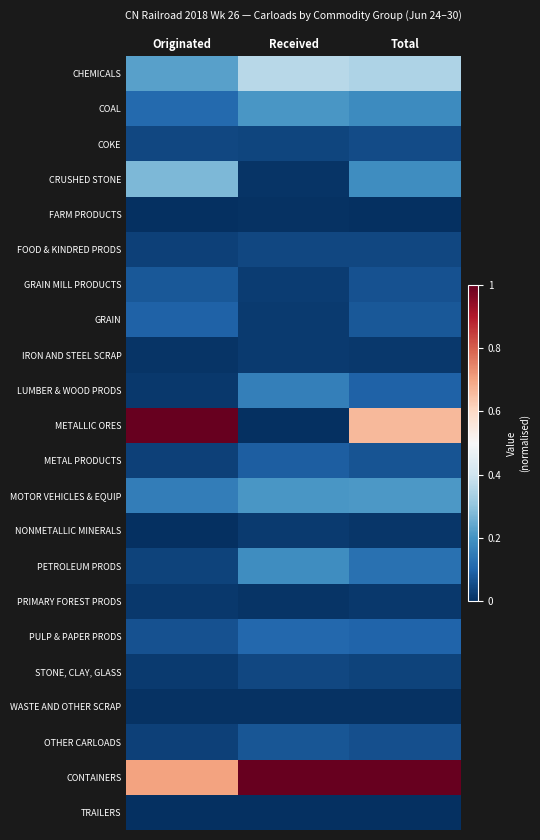

List the series in order of their peak value, highest first.

METALLIC ORES, CONTAINERS, CHEMICALS, CRUSHED STONE, MOTOR VEHICLES & EQUIP, COAL, PETROLEUM PRODS, LUMBER & WOOD PRODS, PULP & PAPER PRODS, GRAIN, METAL PRODUCTS, GRAIN MILL PRODUCTS, OTHER CARLOADS, COKE, FOOD & KINDRED PRODS, STONE, CLAY, GLASS, IRON AND STEEL SCRAP, NONMETALLIC MINERALS, PRIMARY FOREST PRODS, WASTE AND OTHER SCRAP, FARM PRODUCTS, TRAILERS